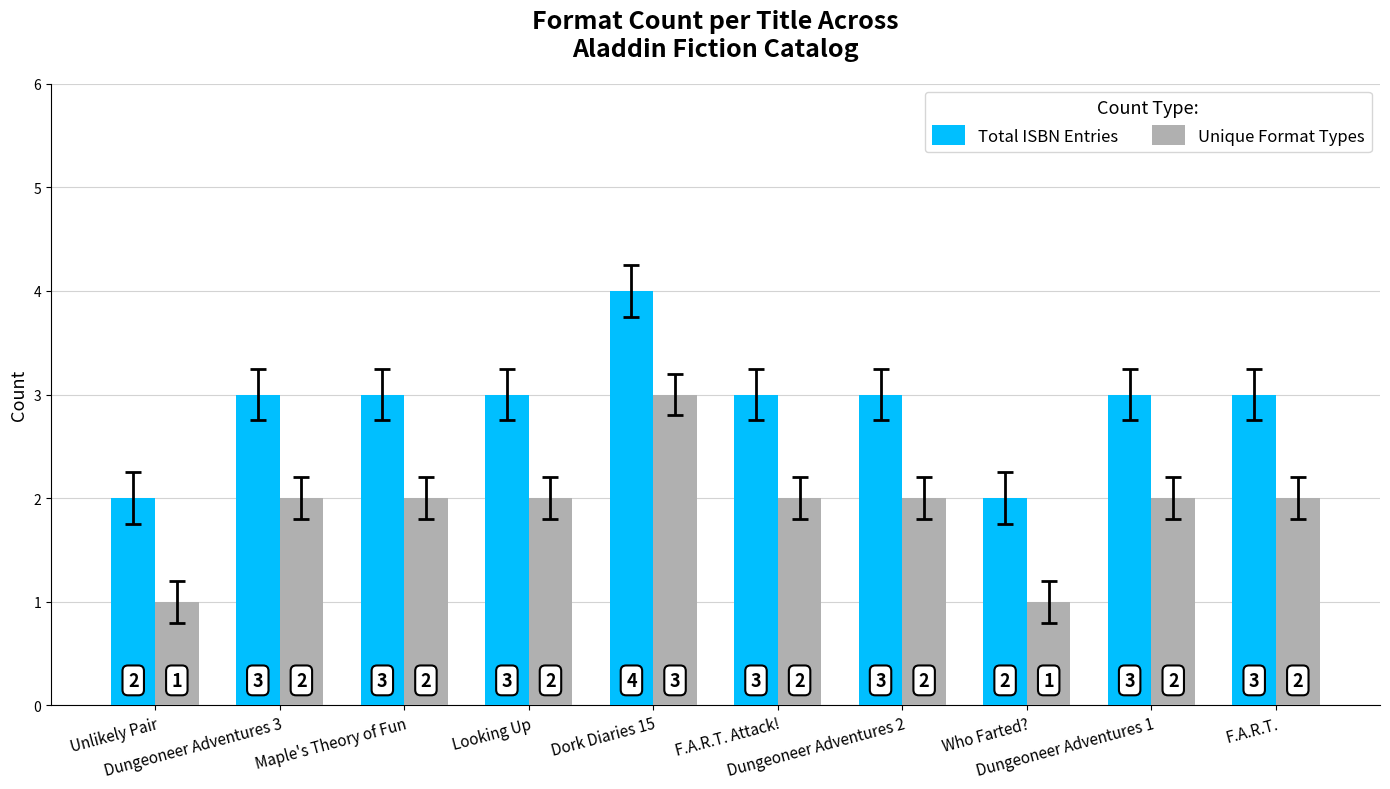

What is the average value of the Unique Format Types series?

2